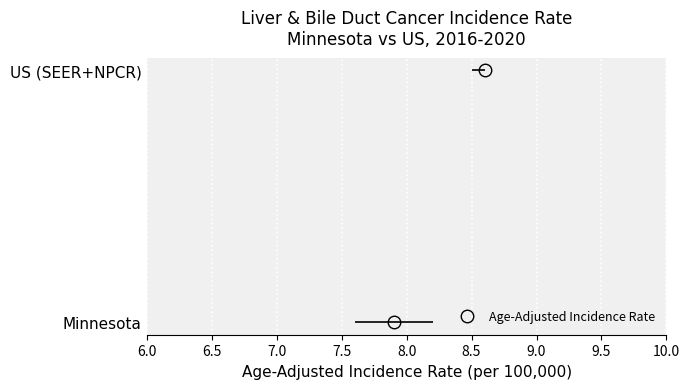

What is the change in value from Minnesota to US (SEER+NPCR)?

+0.7